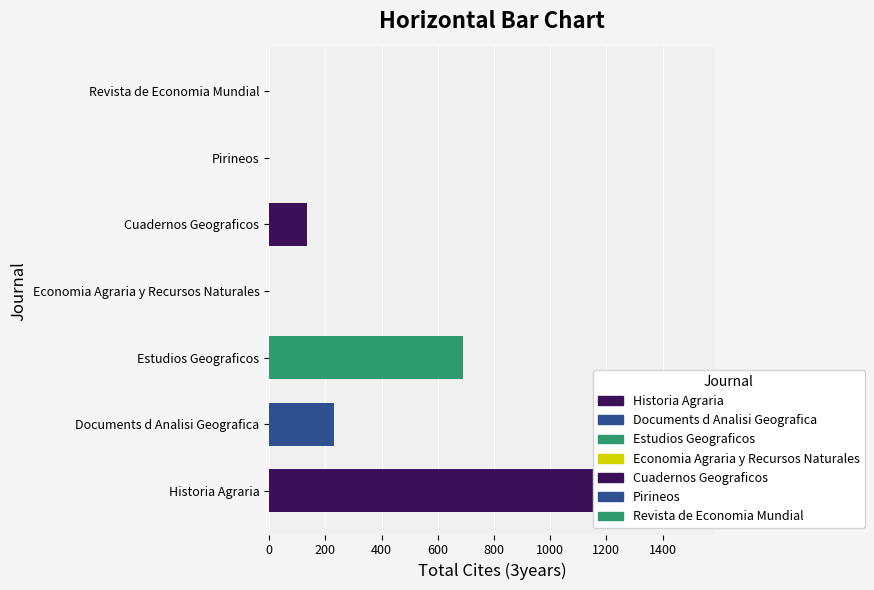

What is the greatest value displayed?

1511